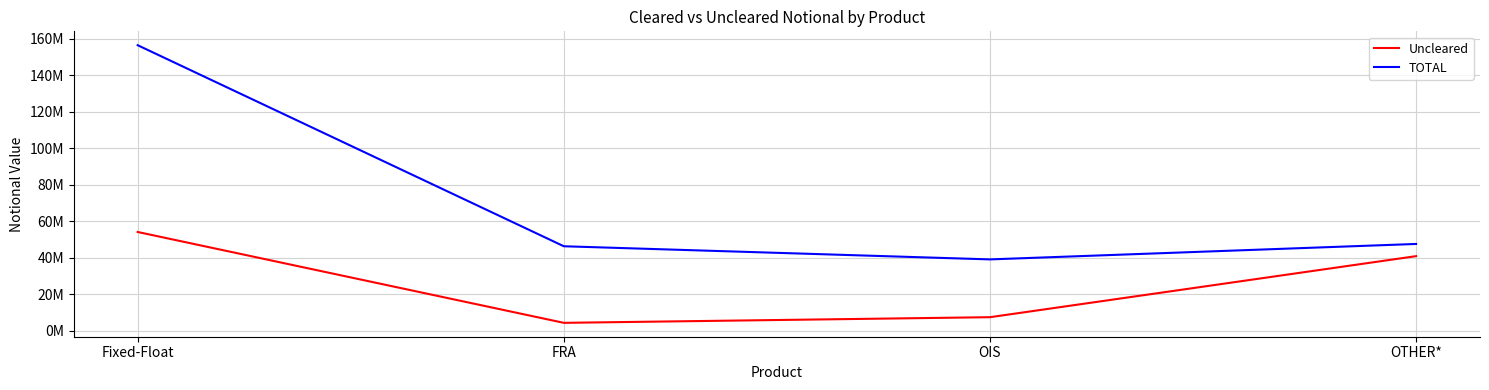

Reading left to right, transcribe all the data shown in this chart.

Uncleared: 54122108	4300642	7395147	40871922
TOTAL: 156536185	46295335	39086838	47560909